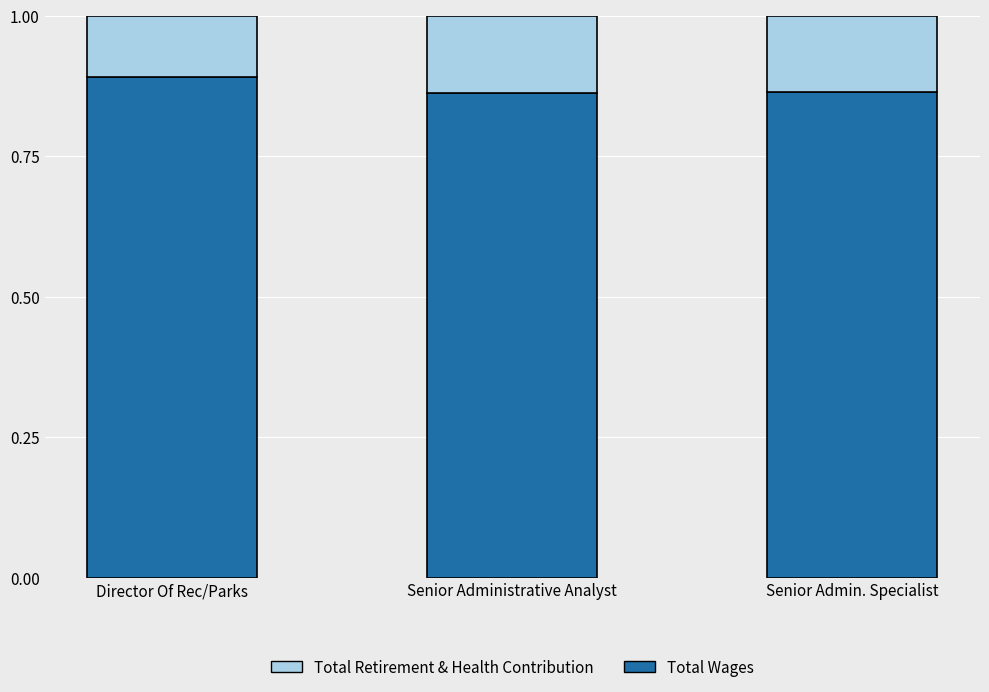

Count the Total Wages values in the range 0 to 1.

3